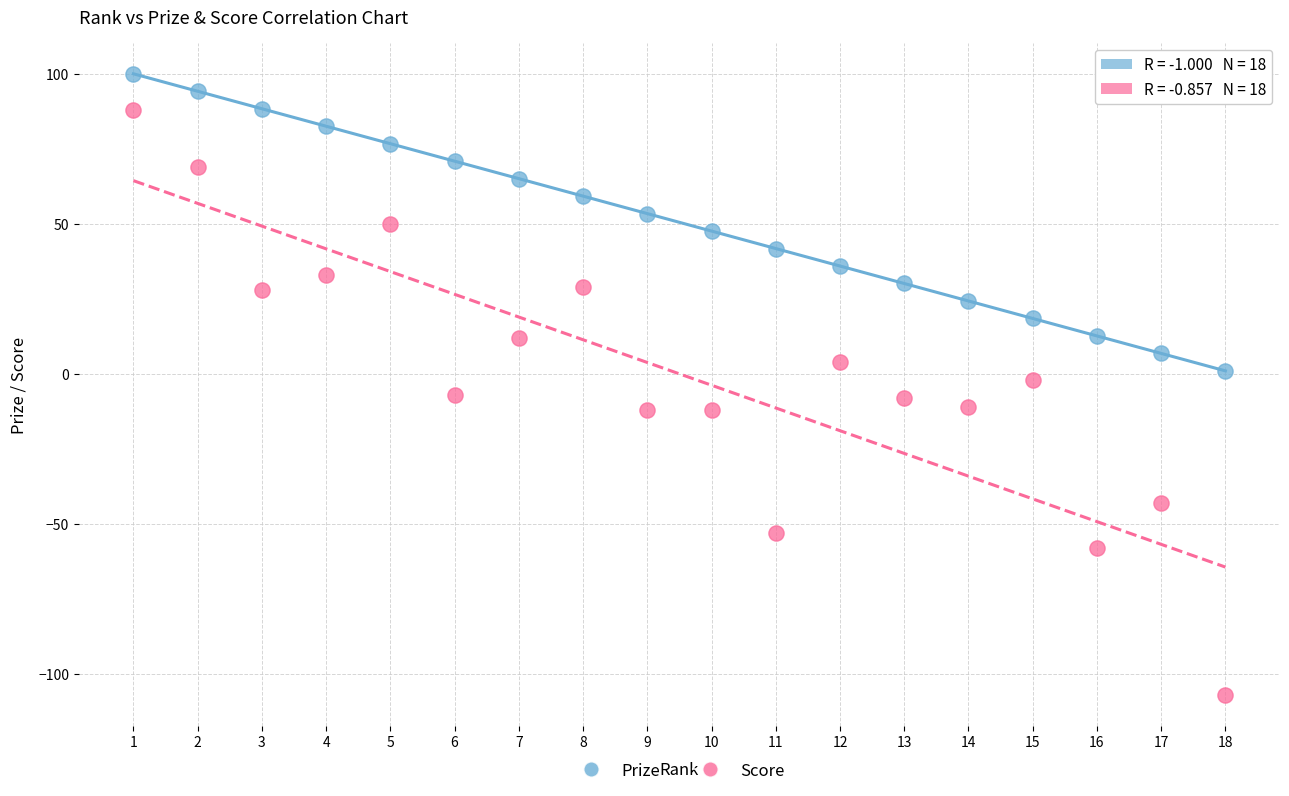

Across all data points, what is the range of Y values (max minus min)?

207.0